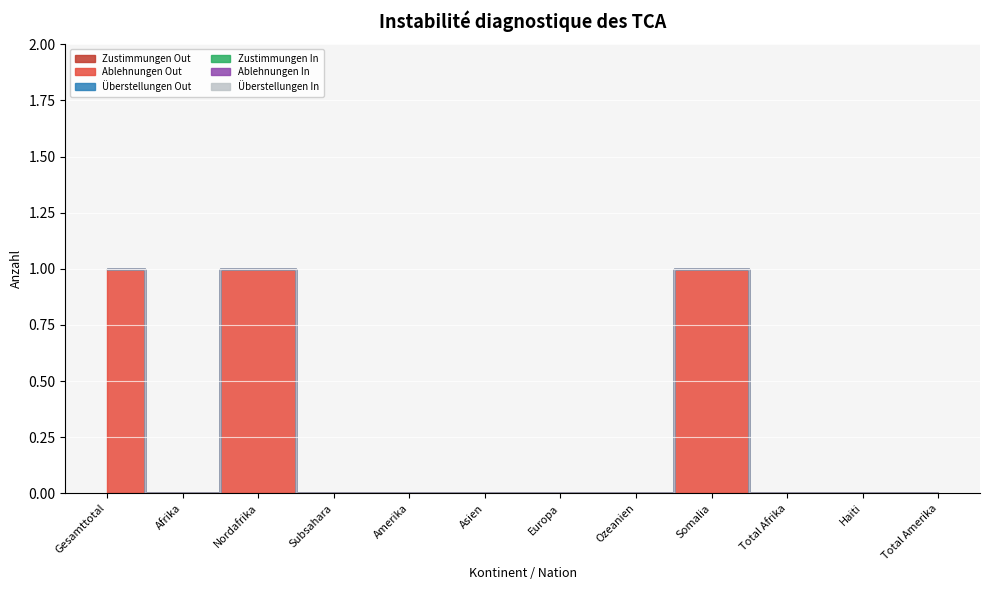

Rank the series at Nordafrika from lowest to highest value.

Zustimmungen Out, Überstellungen Out, Zustimmungen In, Ablehnungen In, Überstellungen In, Ablehnungen Out